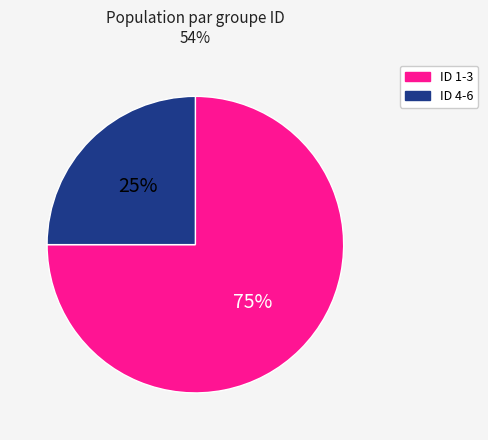

Which category has the biggest portion of the pie?

ID 1-3